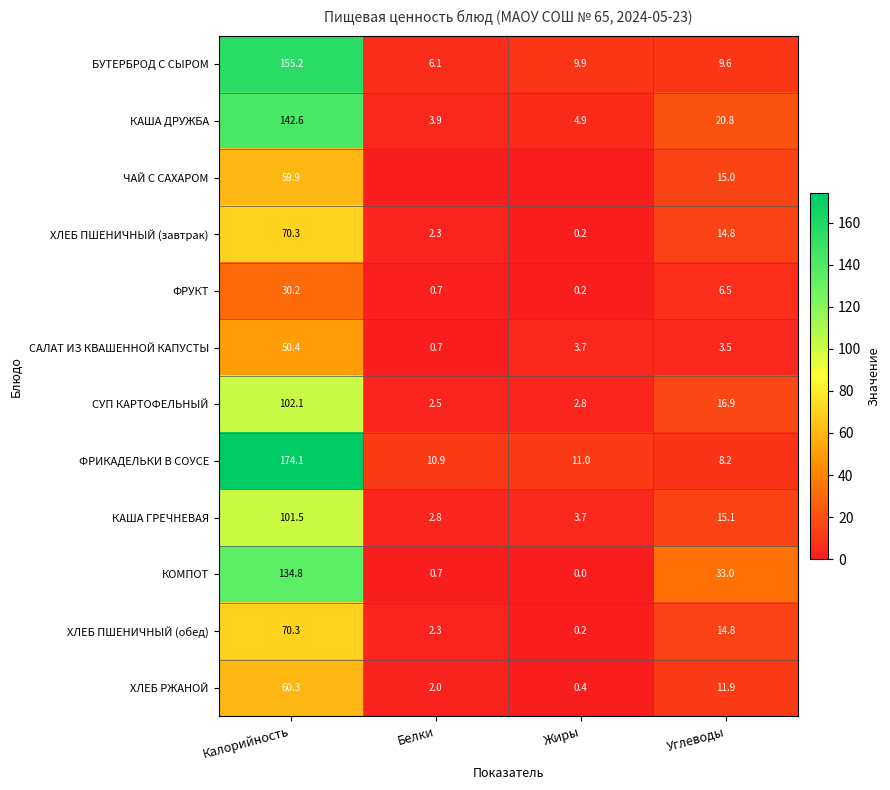

What is the difference between the maximum and minimum values in the КОМПОТ series?

134.8